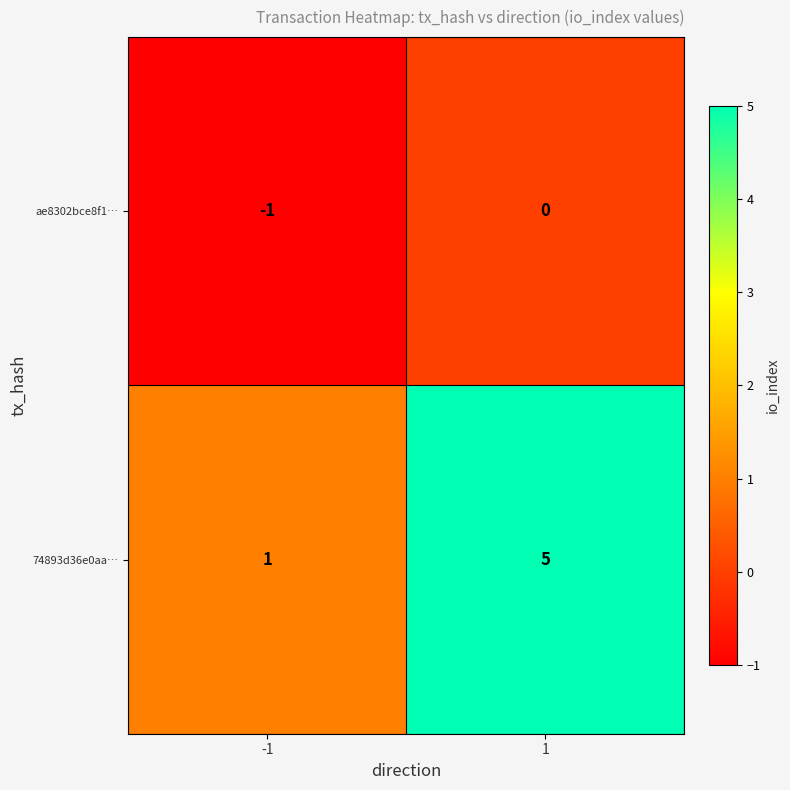

At which category does the chart reach its minimum across all series?

-1